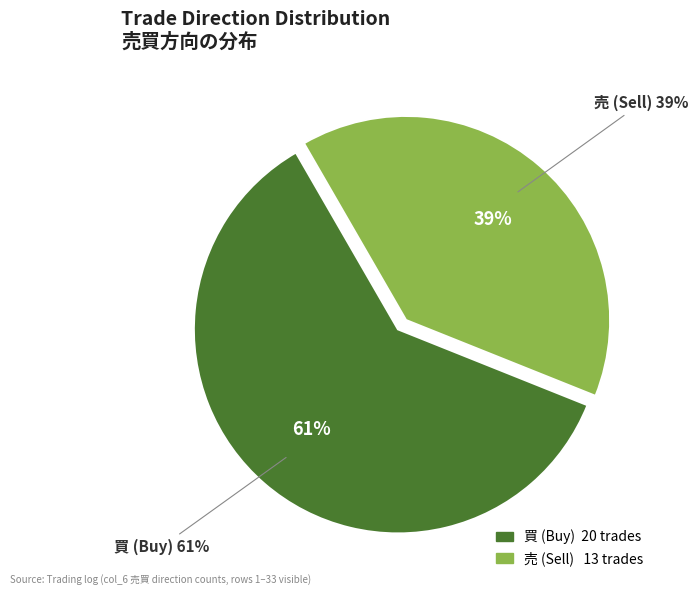

Count the number of slices in the pie.

2